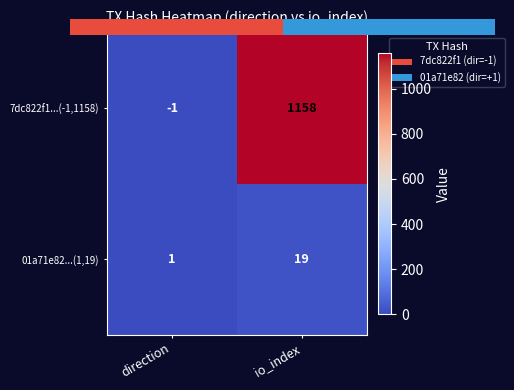

At direction, list the series in order from largest to smallest.

01a71e82...(1,19), 7dc822f1...(-1,1158)